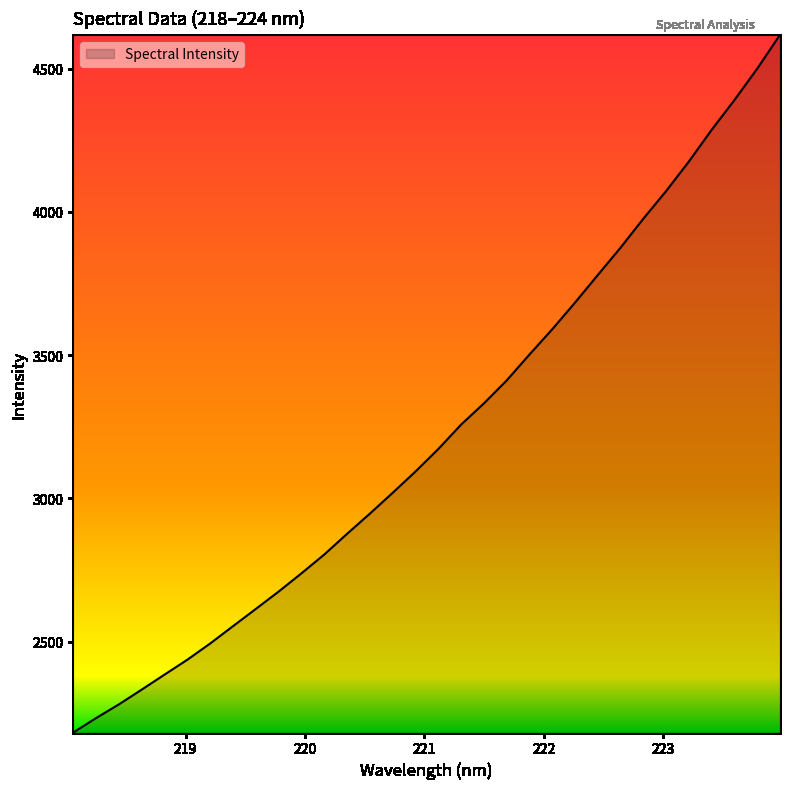

What is the maximum value shown in the chart?

4618.2